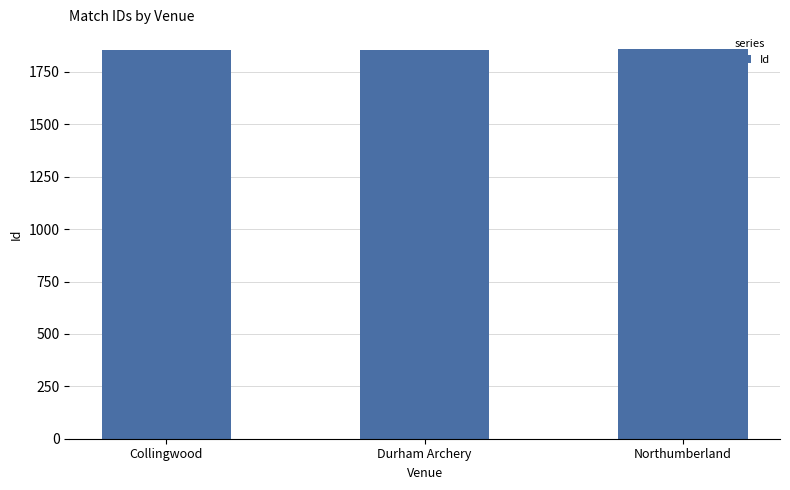

What is the difference between the maximum and second lowest values?

4